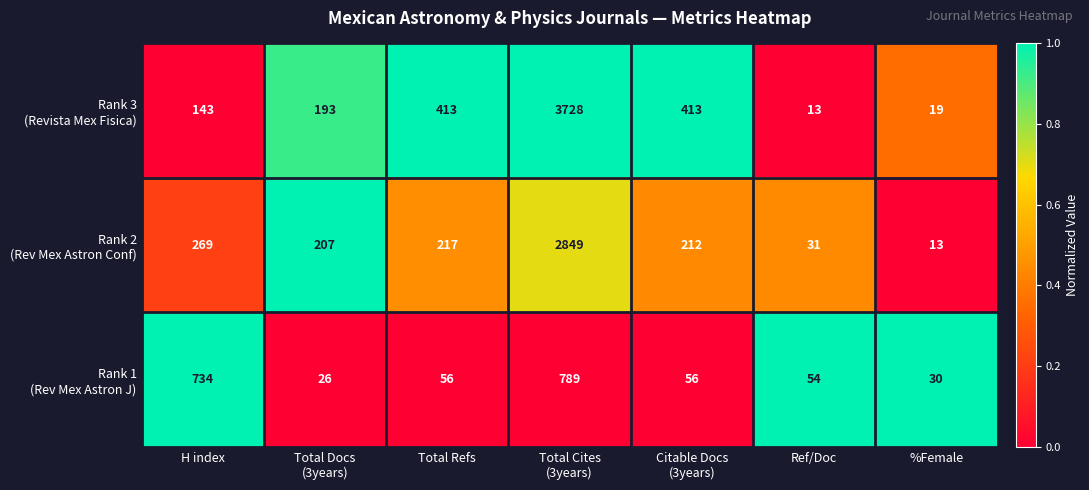

What is the total value across all series at H index?

1146